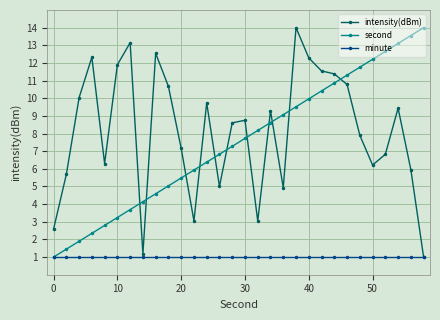

Which series has the largest total across all categories?

intensity(dBm)